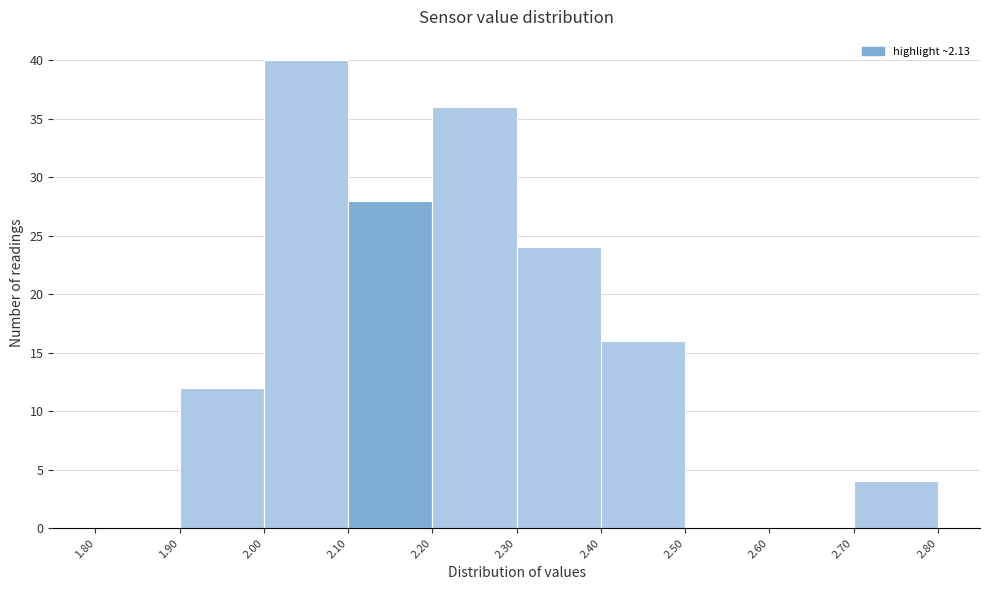

Over which range of the x-axis is the bar tallest?

2.00 to 2.10